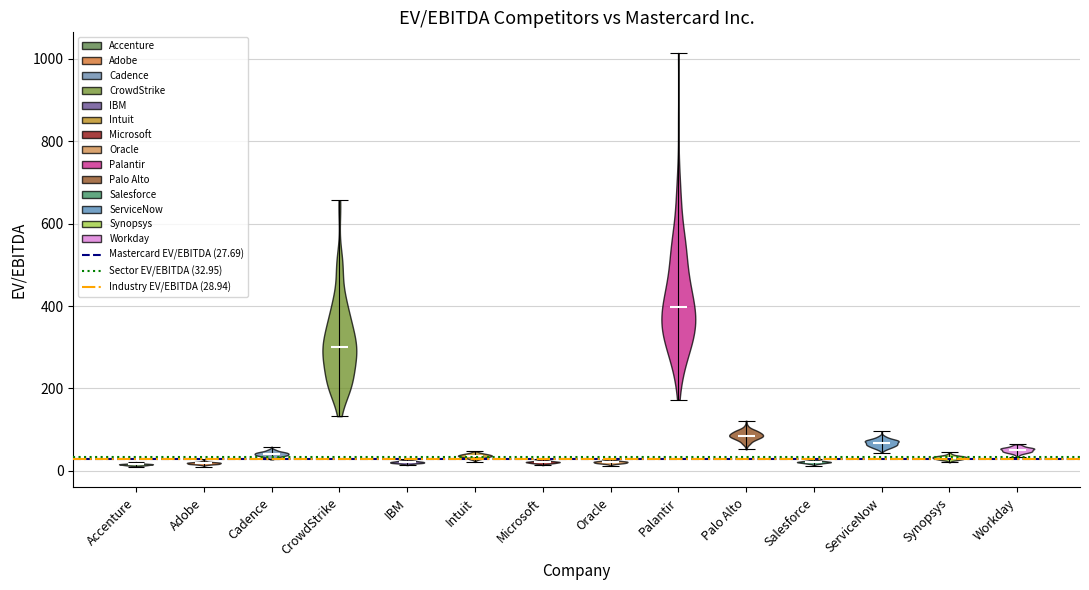

Reading left to right, read every violin against the y-axis: where its median line is, and the lowest and highest points it reaches. The values are not printed on the chart, so give them approximately, as read against the axis.

Accenture: median line 20, lowest point 20, highest point 20
Adobe: median line 20, lowest point 20, highest point 20
Cadence: median line 40, lowest point 20, highest point 60
CrowdStrike: median line 300, lowest point 140, highest point 660
IBM: median line 20, lowest point 20, highest point 20
Intuit: median line 40, lowest point 20, highest point 40
Microsoft: median line 20, lowest point 20, highest point 20
Oracle: median line 20, lowest point 20, highest point 20
Palantir: median line 400, lowest point 180, highest point 1020
Palo Alto: median line 80, lowest point 60, highest point 120
Salesforce: median line 20, lowest point 20, highest point 20
ServiceNow: median line 60, lowest point 40, highest point 100
Synopsys: median line 40, lowest point 20, highest point 40
Workday: median line 60, lowest point 40, highest point 60